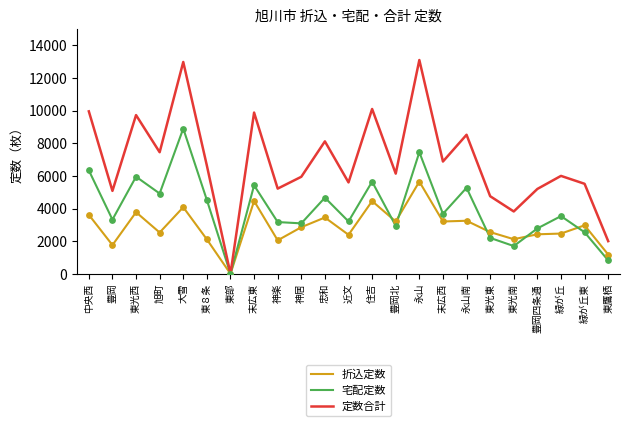

Which series has the largest total across all categories?

定数合計